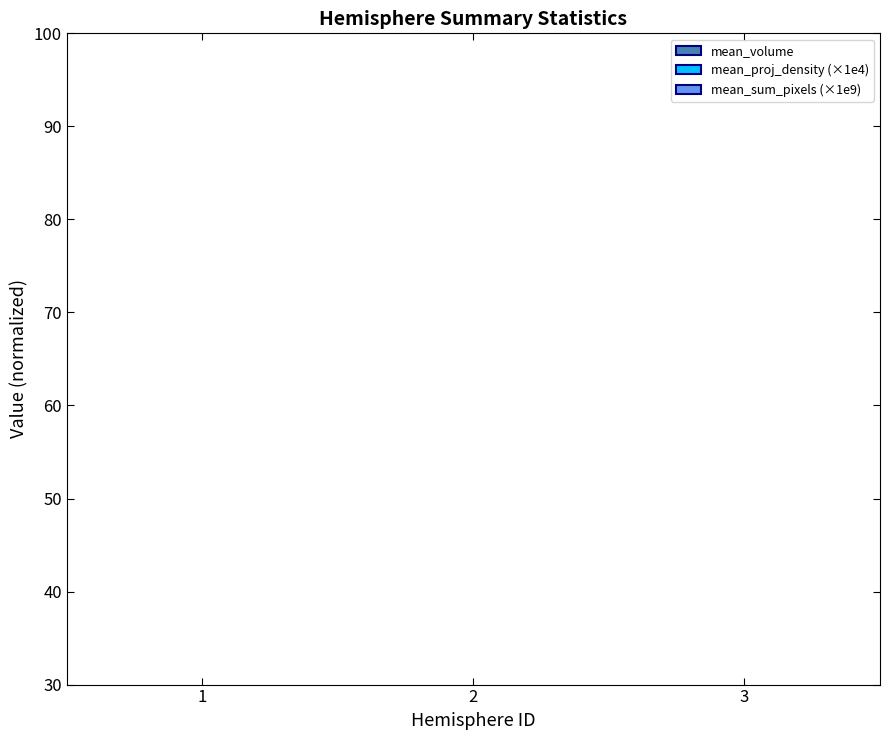

What is the value of the mean_volume bar at the 1st from the left?

2.7